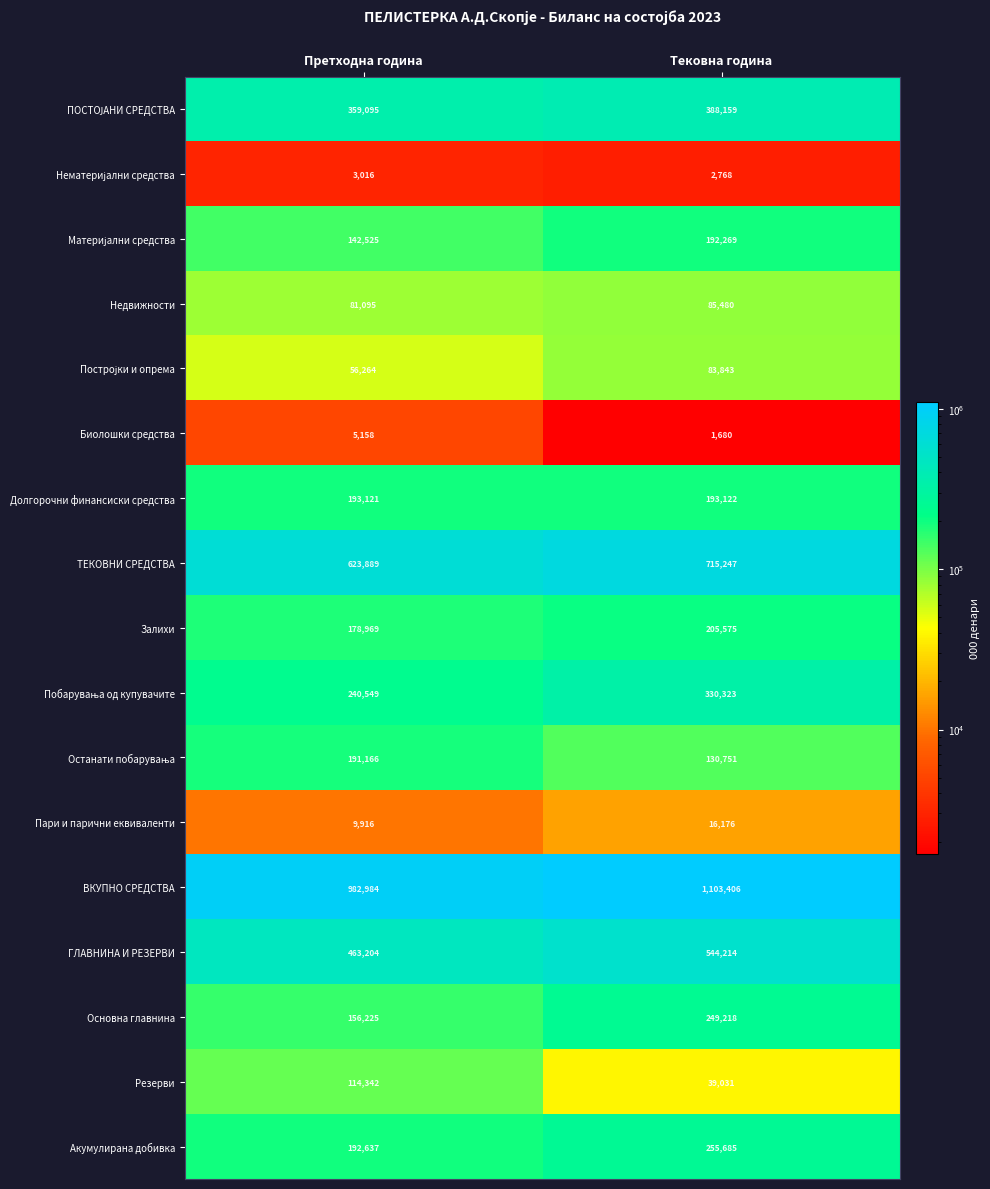

What value does the ВКУПНО СРЕДСТВА series have at Тековна година, to the nearest 10?

1103410